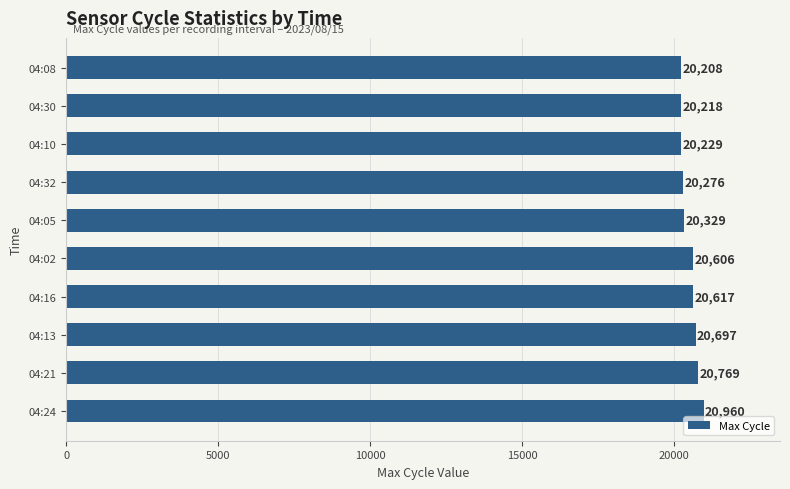

Rank the categories by value from lowest to highest.

04:08, 04:30, 04:10, 04:32, 04:05, 04:02, 04:16, 04:13, 04:21, 04:24